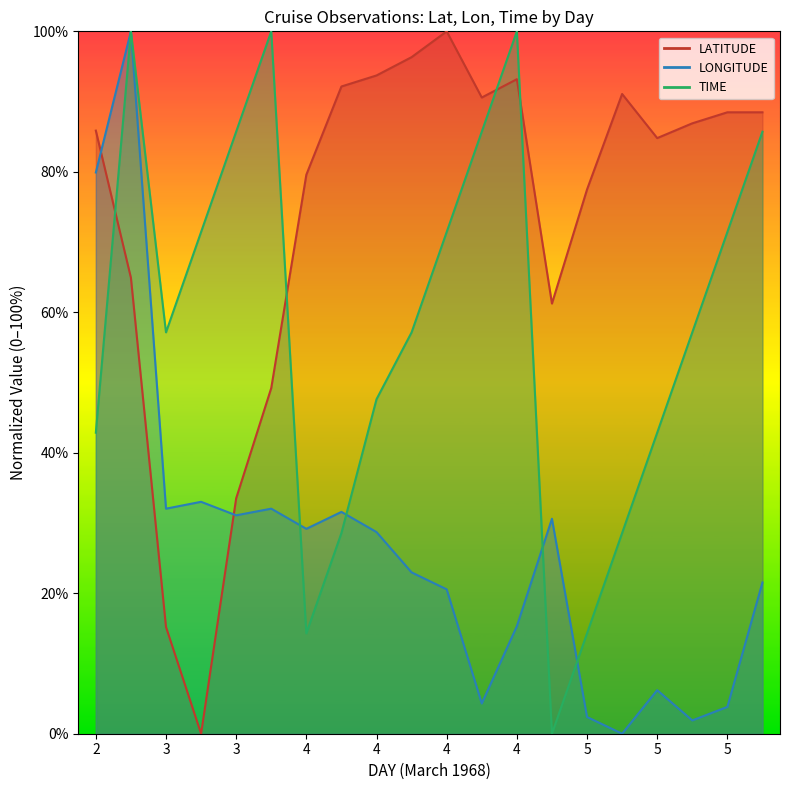

After their last crossing, which series has the higher values: TIME or LONGITUDE?

TIME